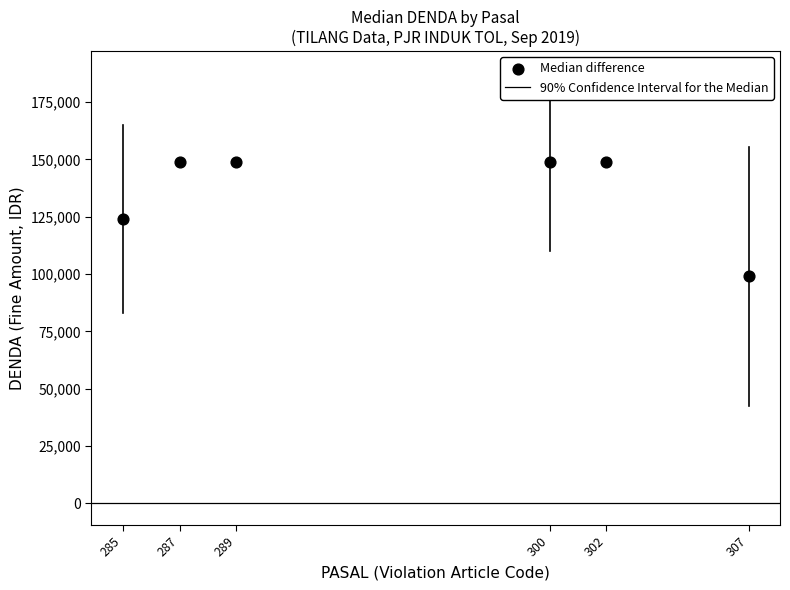

What is the range of X values (max minus min)?

22